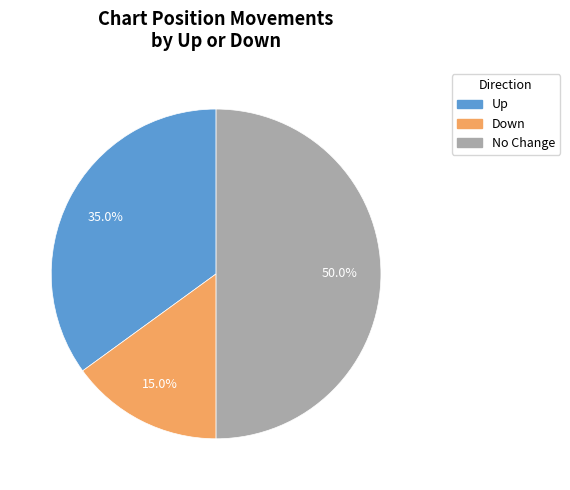

Count the number of slices in the pie.

3